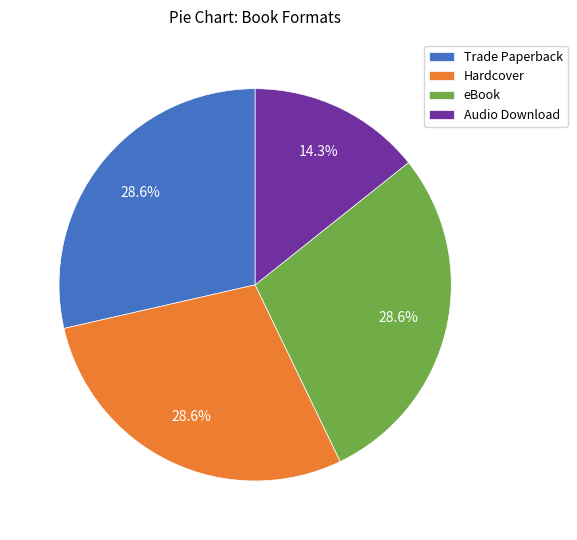

What is the smallest slice in the pie chart?

Audio Download